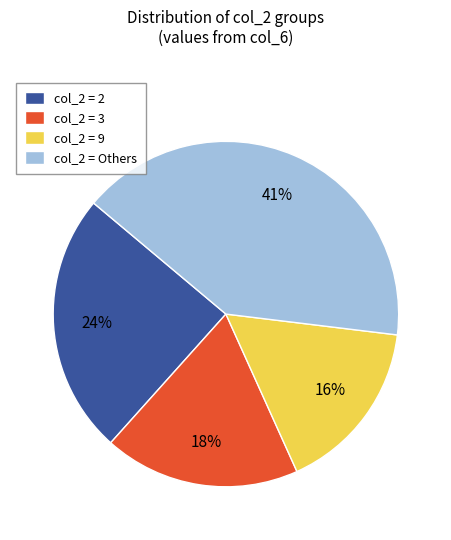

Which category has the smallest portion of the pie?

col_2 = 9